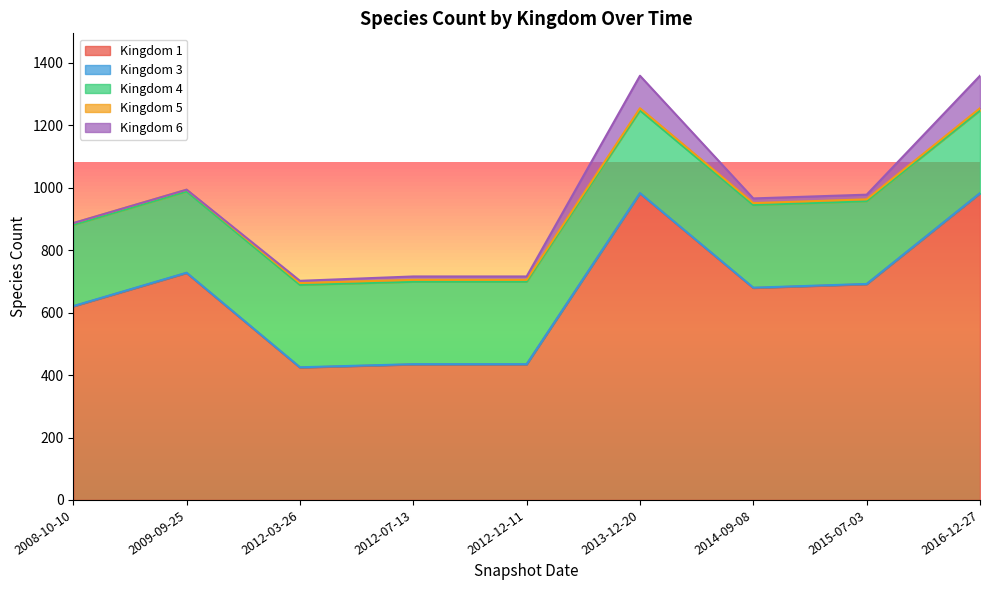

What is the label of the 4th point from the right?

2013-12-20